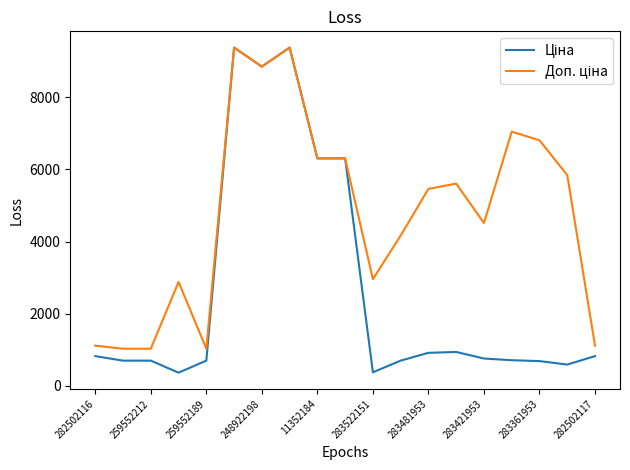

What is the maximum value shown in the chart?

9384.0